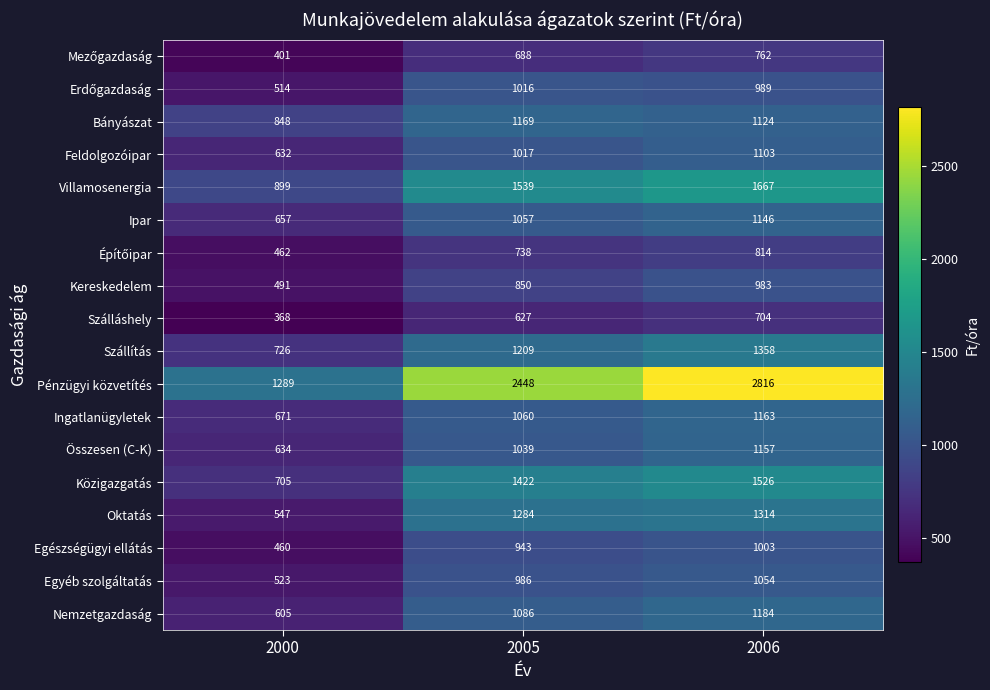

At which category is the sum across all series the highest?

2006